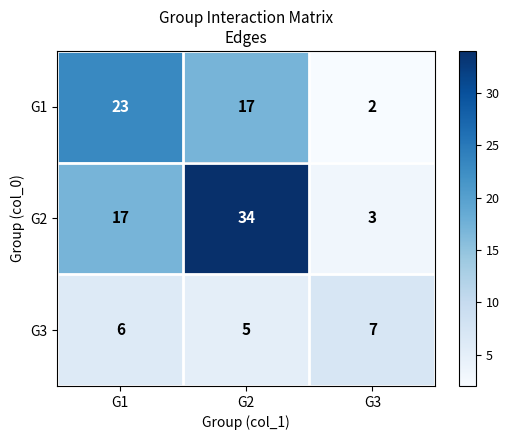

Rank the series at G3 from highest to lowest value.

G3, G2, G1